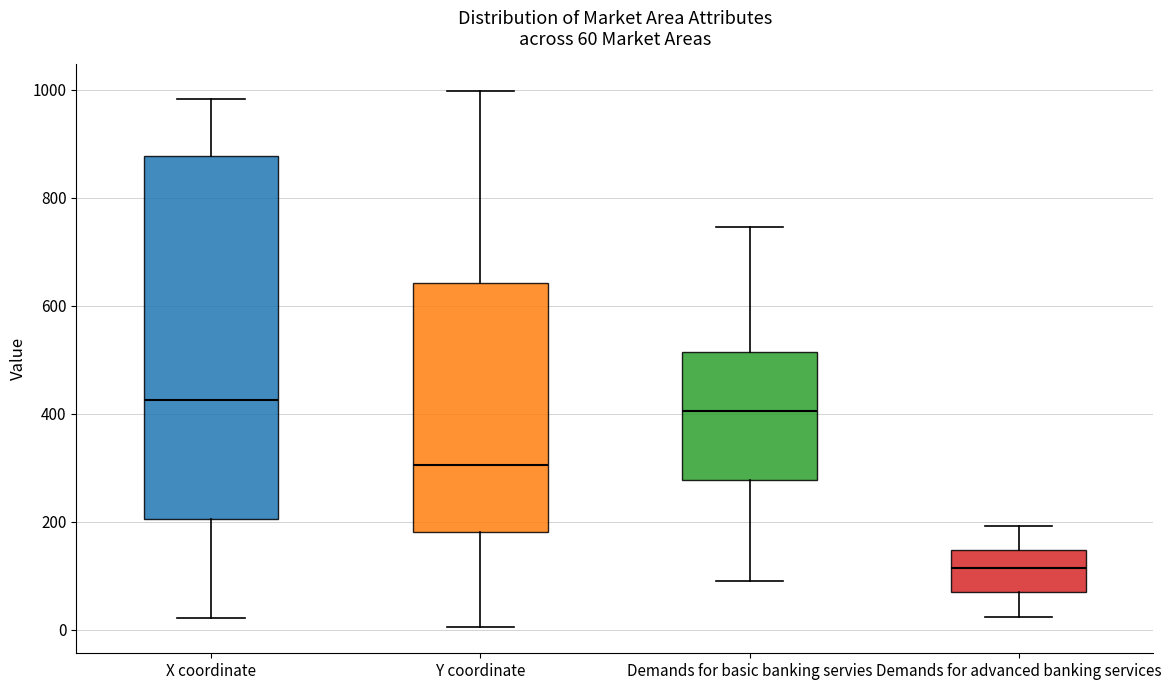

Which box's median line is the lowest?

Demands for advanced banking services